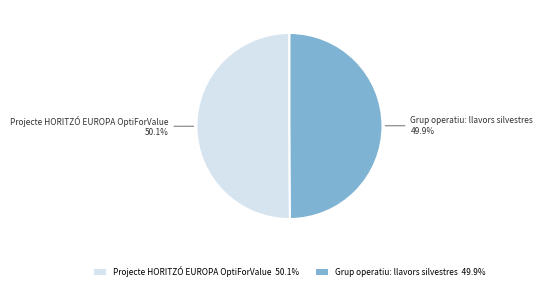

How many segments does this pie chart have?

2